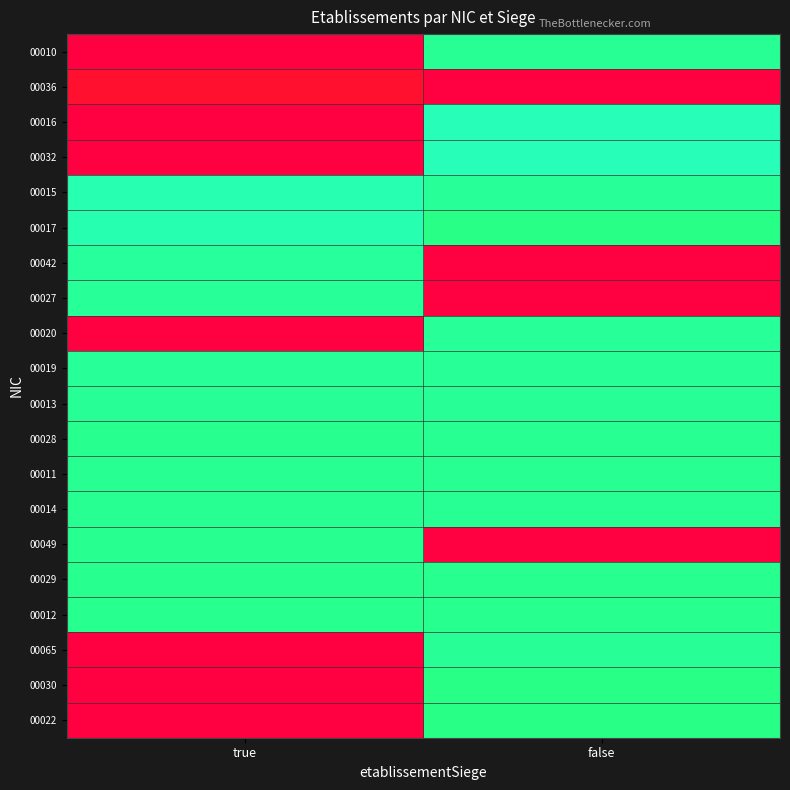

What is the spread (max minus min) of values at true?

30.3